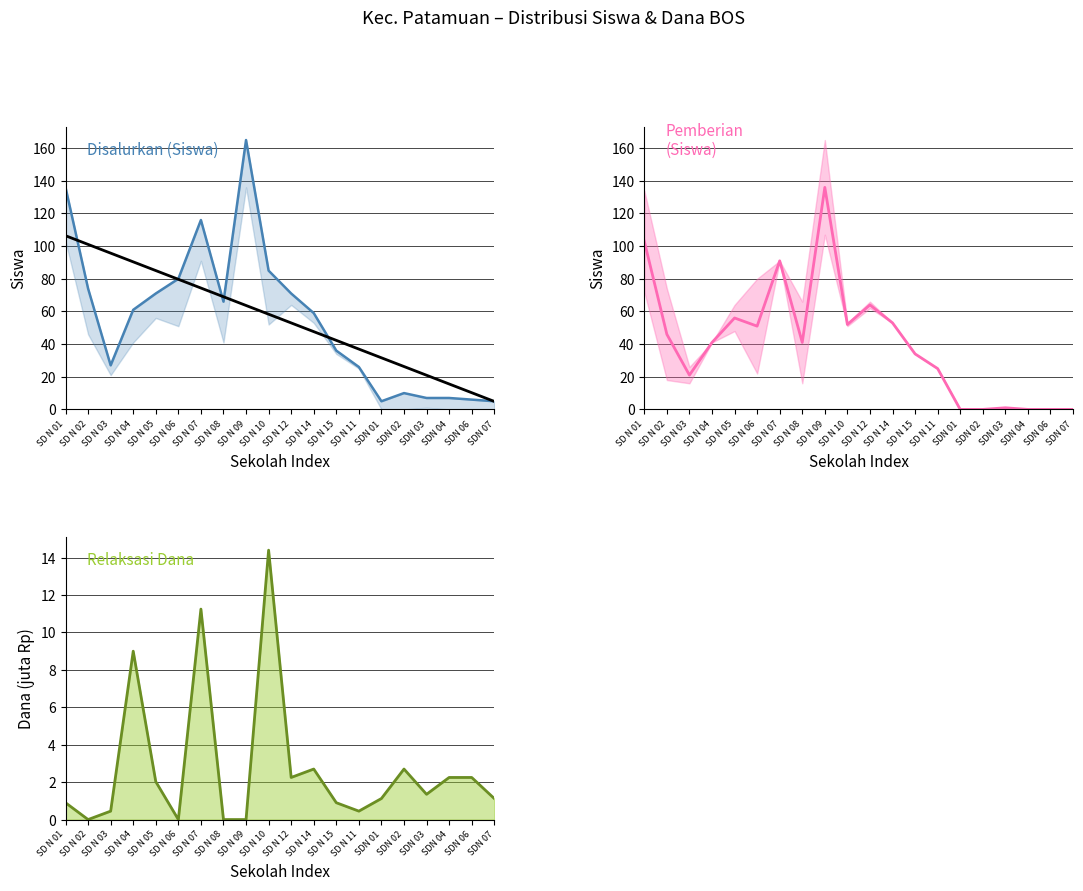

Which has a higher value, SD N 01 or SD N 08?

SD N 01